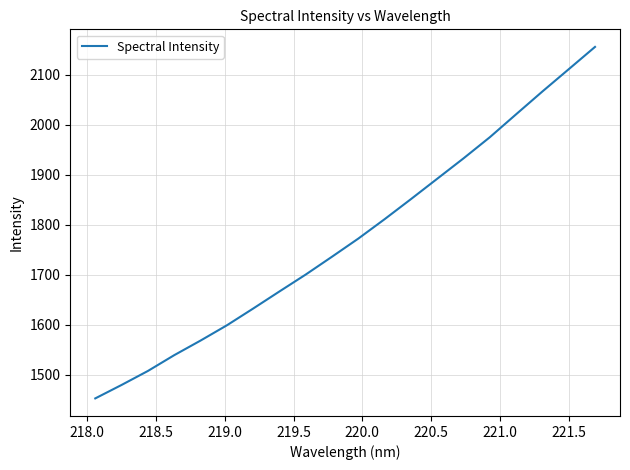

What is the average value?

1773.6